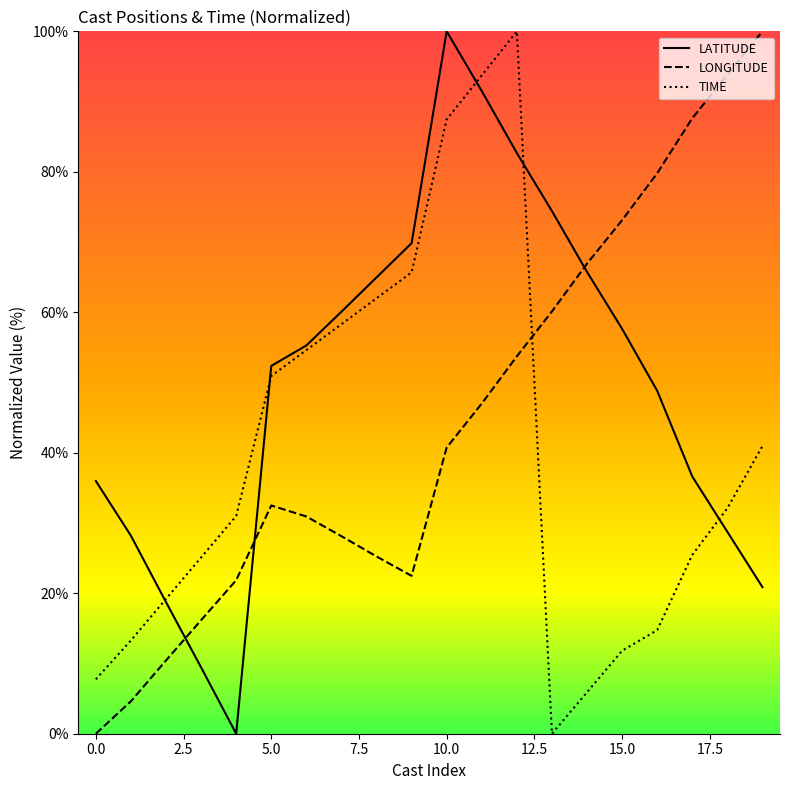

At how many categories does at least one series exceed 16?

20